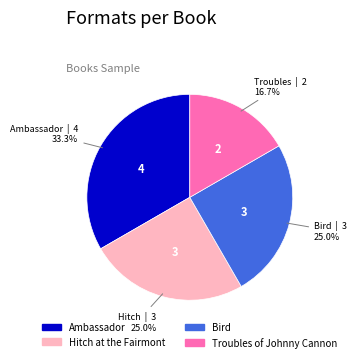

How many segments does this pie chart have?

4